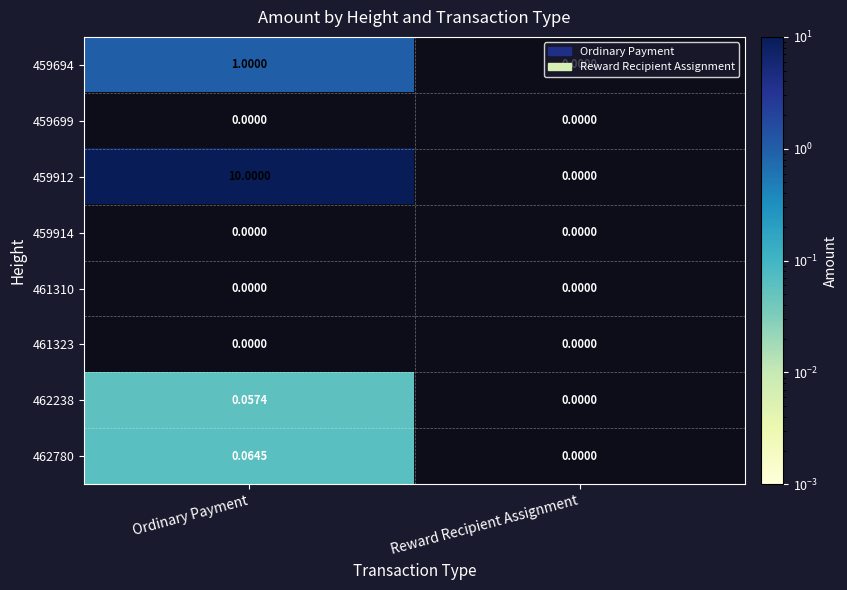

Which series changed the most between Ordinary Payment and Reward Recipient Assignment?

459912